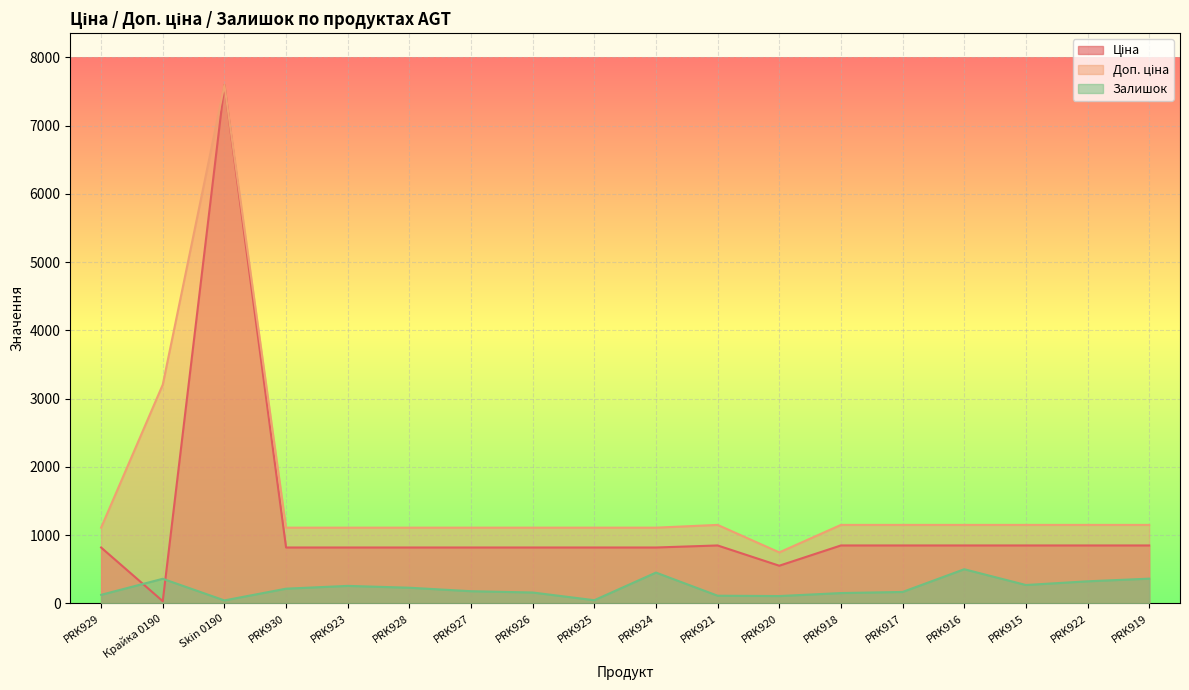

Is it true that Доп. ціна equals 1692.6 at PRK927?

False